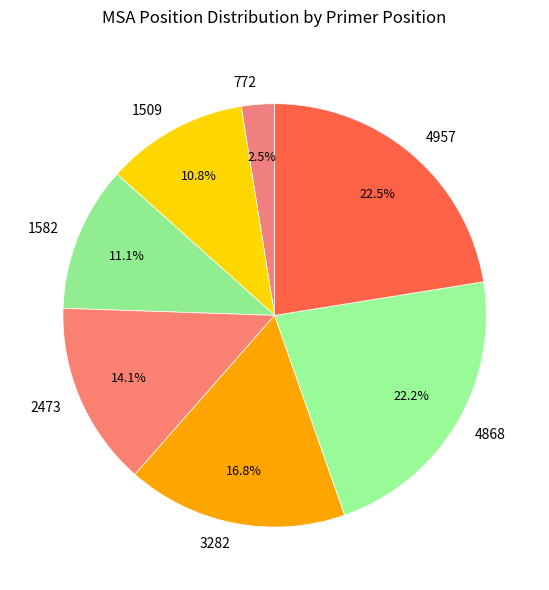

Which category has the smallest portion of the pie?

772